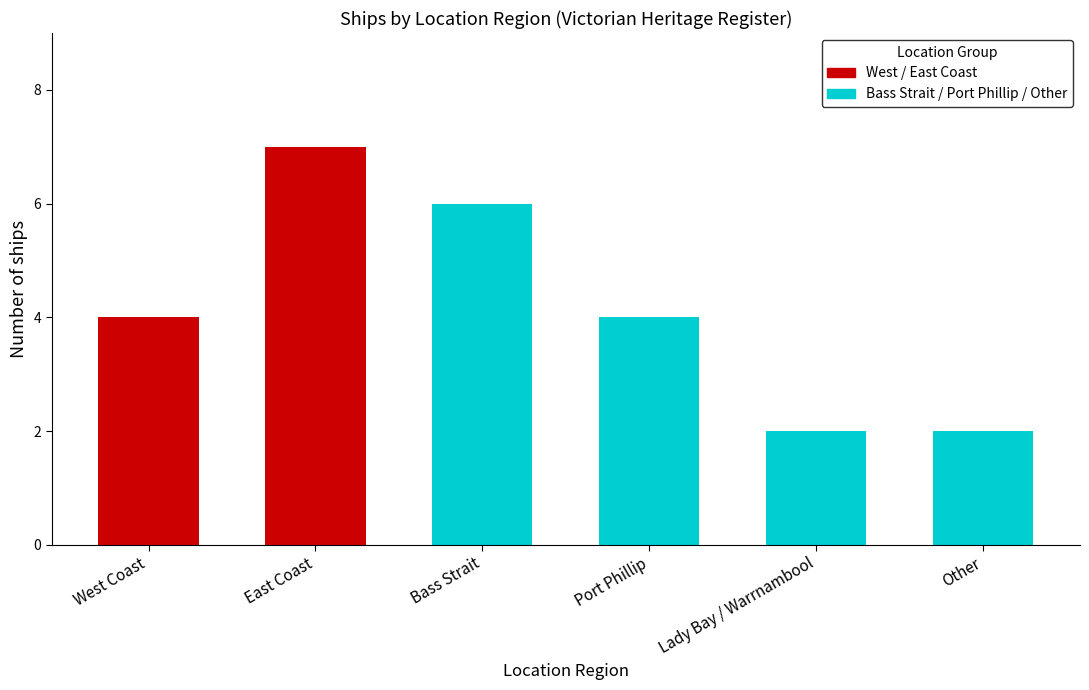

List the labels in order of value, smallest first.

Lady Bay / Warrnambool, Other, West Coast, Port Phillip, Bass Strait, East Coast